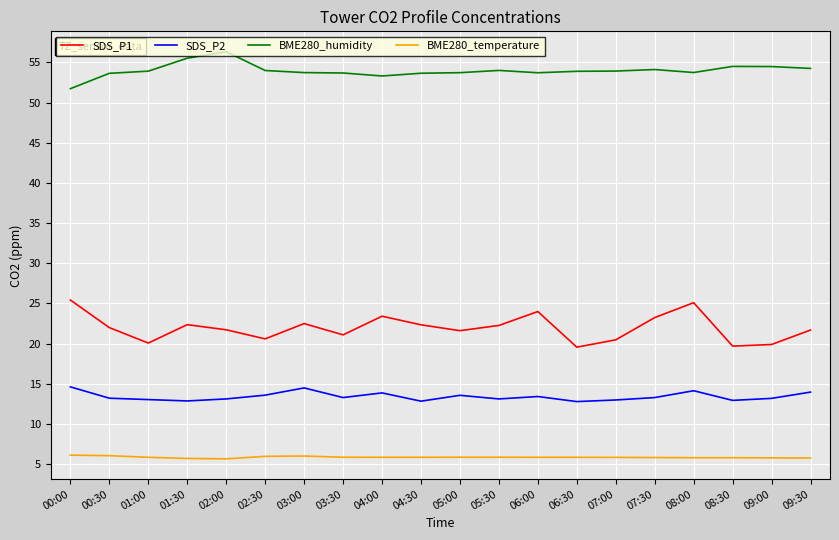

True or false: SDS_P2 and BME280_temperature cross at least once.

False